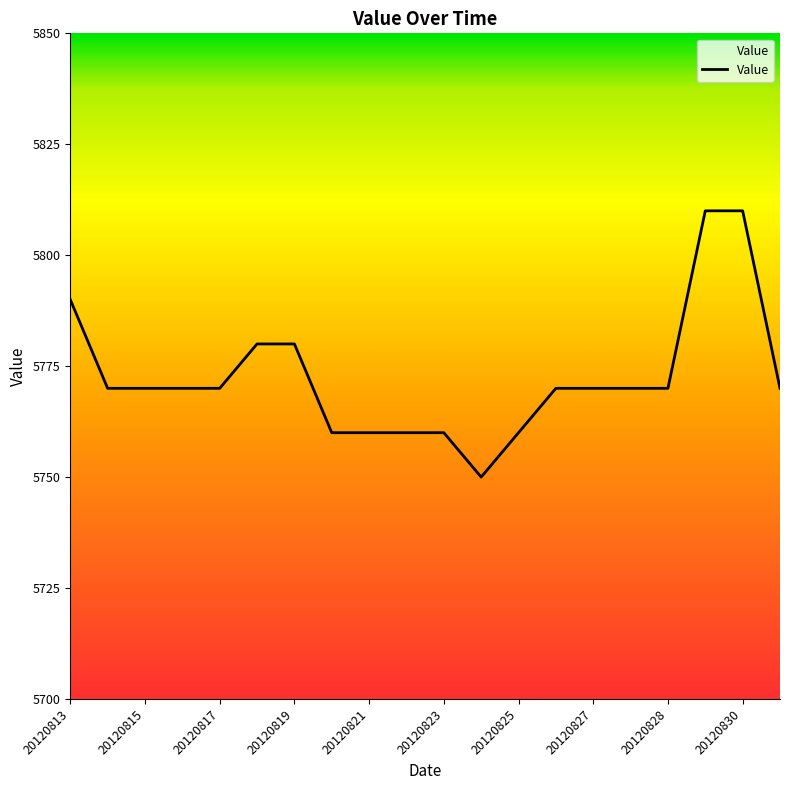

How many lines are shown in the chart?

1